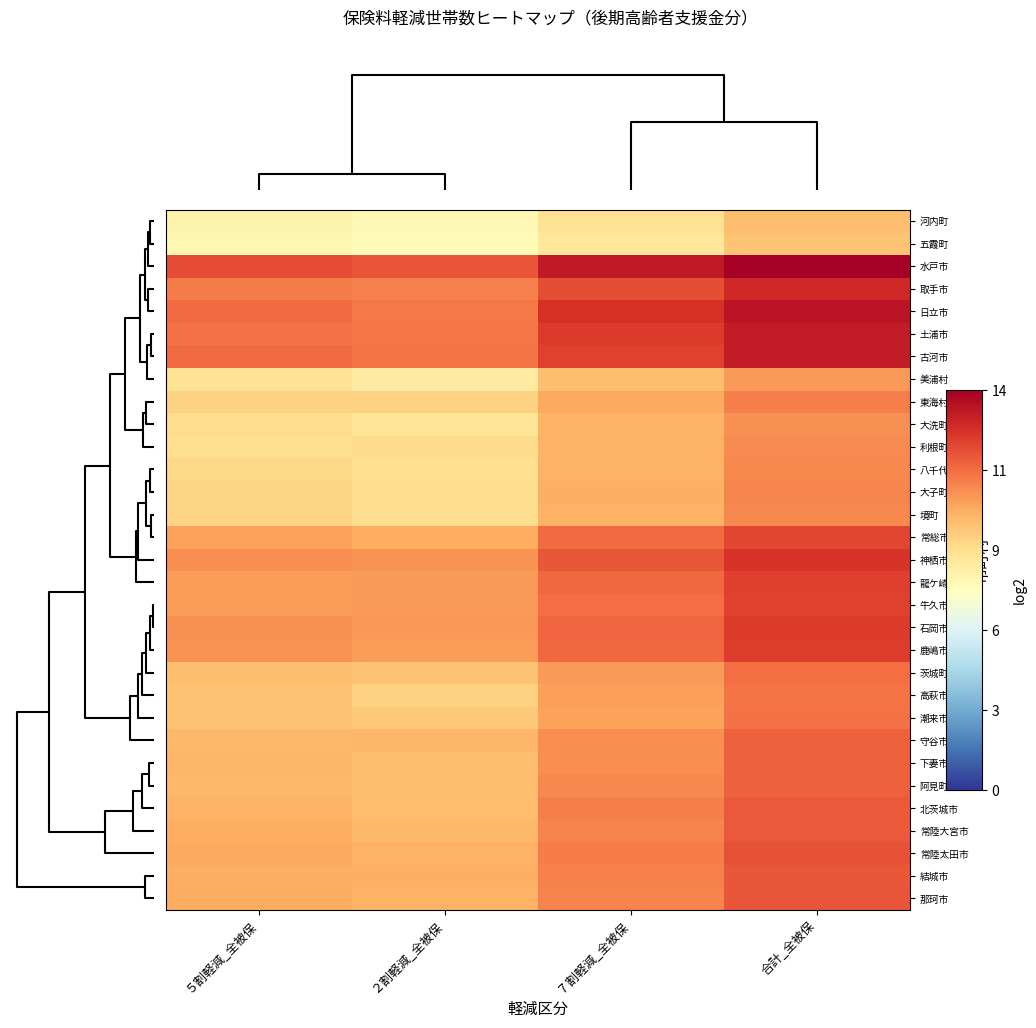

Reading left to right, list all the values displayed in this chart.

河内町: ５割軽減_全被保=7.6	２割軽減_全被保=7.4	７割軽減_全被保=8.4	合計_全被保=9.4
五霞町: ５割軽減_全被保=7.5	２割軽減_全被保=7.3	７割軽減_全被保=8.2	合計_全被保=9.3
水戸市: ５割軽減_全被保=12.1	２割軽減_全被保=11.9	７割軽減_全被保=13.4	合計_全被保=14.2
取手市: ５割軽減_全被保=11.0	２割軽減_全被保=10.9	７割軽減_全被保=12.1	合計_全被保=13.0
日立市: ５割軽減_全被保=11.4	２割軽減_全被保=11.0	７割軽減_全被保=12.8	合計_全被保=13.5
土浦市: ５割軽減_全被保=11.3	２割軽減_全被保=11.1	７割軽減_全被保=12.5	合計_全被保=13.3
古河市: ５割軽減_全被保=11.4	２割軽減_全被保=11.2	７割軽減_全被保=12.4	合計_全被保=13.3
美浦村: ５割軽減_全被保=8.4	２割軽減_全被保=8.0	７割軽減_全被保=9.4	合計_全被保=10.3
東海村: ５割軽減_全被保=8.9	２割軽減_全被保=8.9	７割軽減_全被保=10.0	合計_全被保=10.9
大洗町: ５割軽減_全被保=8.6	２割軽減_全被保=8.2	７割軽減_全被保=9.7	合計_全被保=10.6
利根町: ５割軽減_全被保=8.5	２割軽減_全被保=8.6	７割軽減_全被保=9.8	合計_全被保=10.7
八千代町: ５割軽減_全被保=8.7	２割軽減_全被保=8.5	７割軽減_全被保=9.8	合計_全被保=10.7
大子町: ５割軽減_全被保=8.8	２割軽減_全被保=8.6	７割軽減_全被保=9.8	合計_全被保=10.8
境町: ５割軽減_全被保=8.8	２割軽減_全被保=8.6	７割軽減_全被保=9.8	合計_全被保=10.8
常総市: ５割軽減_全被保=10.2	２割軽減_全被保=9.9	７割軽減_全被保=11.4	合計_全被保=12.2
神栖市: ５割軽減_全被保=10.6	２割軽減_全被保=10.5	７割軽減_全被保=11.8	合計_全被保=12.7
龍ケ崎市: ５割軽減_全被保=10.3	２割軽減_全被保=10.3	７割軽減_全被保=11.4	合計_全被保=12.4
牛久市: ５割軽減_全被保=10.3	２割軽減_全被保=10.4	７割軽減_全被保=11.3	合計_全被保=12.3
石岡市: ５割軽減_全被保=10.6	２割軽減_全被保=10.4	７割軽減_全被保=11.5	合計_全被保=12.5
鹿嶋市: ５割軽減_全被保=10.5	２割軽減_全被保=10.3	７割軽減_全被保=11.5	合計_全被保=12.4
茨城町: ５割軽減_全被保=9.4	２割軽減_全被保=9.3	７割軽減_全被保=10.3	合計_全被保=11.4
高萩市: ５割軽減_全被保=9.3	２割軽減_全被保=8.9	７割軽減_全被保=10.2	合計_全被保=11.2
潮来市: ５割軽減_全被保=9.3	２割軽減_全被保=9.2	７割軽減_全被保=10.2	合計_全被保=11.2
守谷市: ５割軽減_全被保=9.6	２割軽減_全被保=9.7	７割軽減_全被保=10.6	合計_全被保=11.6
下妻市: ５割軽減_全被保=9.7	２割軽減_全被保=9.4	７割軽減_全被保=10.6	合計_全被保=11.6
阿見町: ５割軽減_全被保=9.6	２割軽減_全被保=9.5	７割軽減_全被保=10.7	合計_全被保=11.6
北茨城市: ５割軽減_全被保=9.8	２割軽減_全被保=9.5	７割軽減_全被保=10.9	合計_全被保=11.8
常陸大宮市: ５割軽減_全被保=9.9	２割軽減_全被保=9.6	７割軽減_全被保=10.8	合計_全被保=11.8
常陸太田市: ５割軽減_全被保=10.0	２割軽減_全被保=9.8	７割軽減_全被保=11.0	合計_全被保=12.0
結城市: ５割軽減_全被保=9.8	２割軽減_全被保=9.9	７割軽減_全被保=10.9	合計_全被保=11.9
那珂市: ５割軽減_全被保=10.0	２割軽減_全被保=9.8	７割軽減_全被保=10.9	合計_全被保=11.9